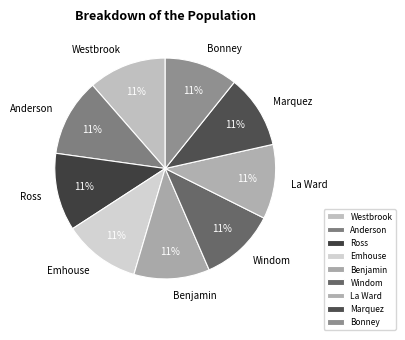

Is there a majority slice in this chart?

No